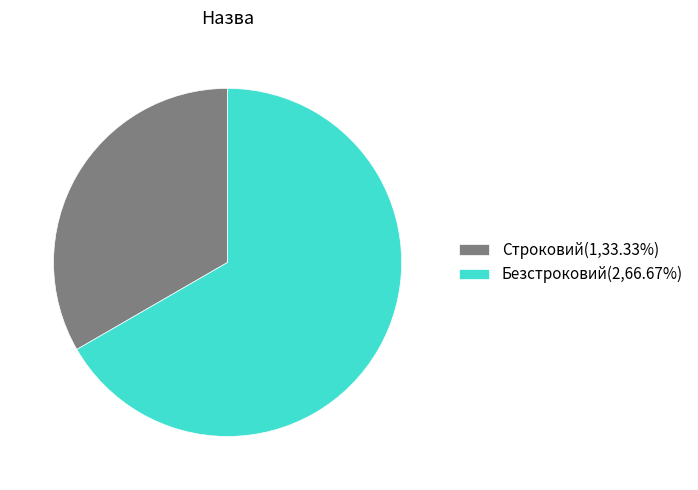

The Строковий slice represents 23% of the pie. True or false?

False